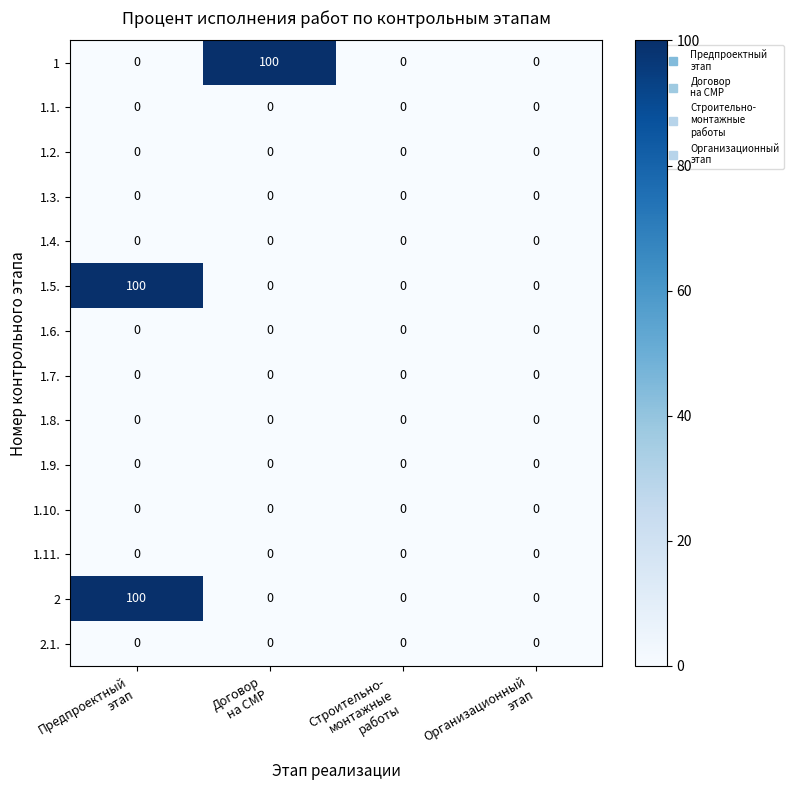

What is the maximum value shown in the chart?

100